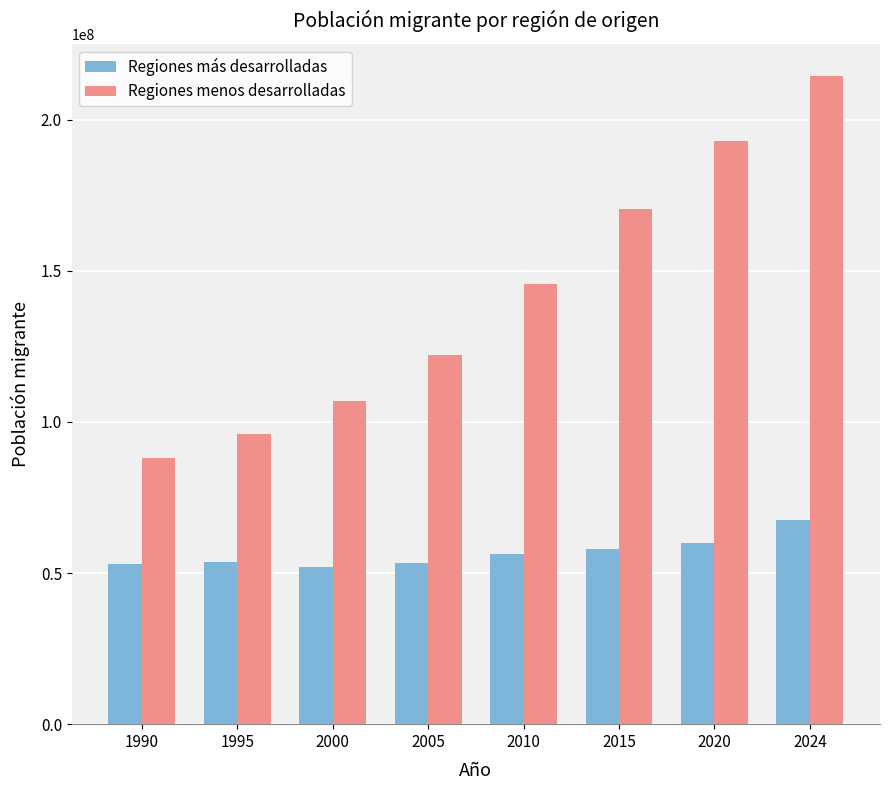

The value of Regiones más desarrolladas at 2024 is 67653956. True or false?

True